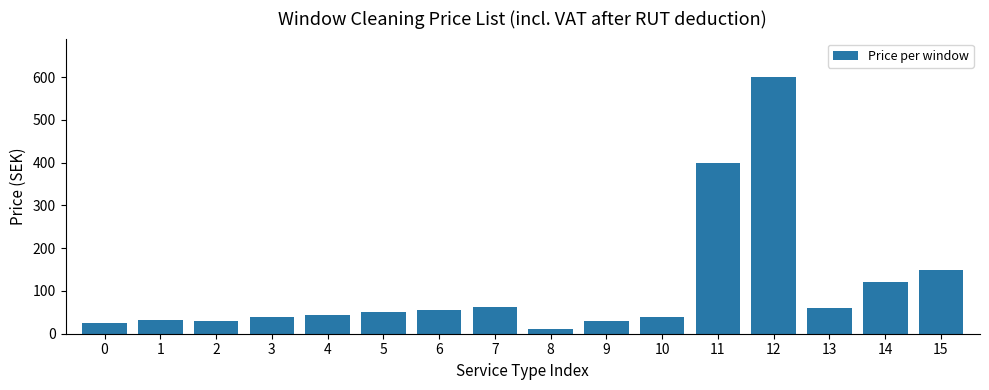

Reading left to right, transcribe all the data shown in this chart.

0=25	1=33	2=30	3=40	4=44	5=50	6=56	7=63	8=10	9=30	10=40	11=400	12=600	13=60	14=120	15=150